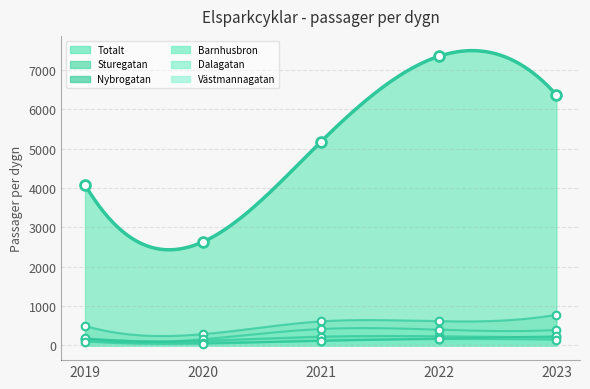

Is the value of Dalagatan at 2019 greater than the value of Totalt at 2019?

No